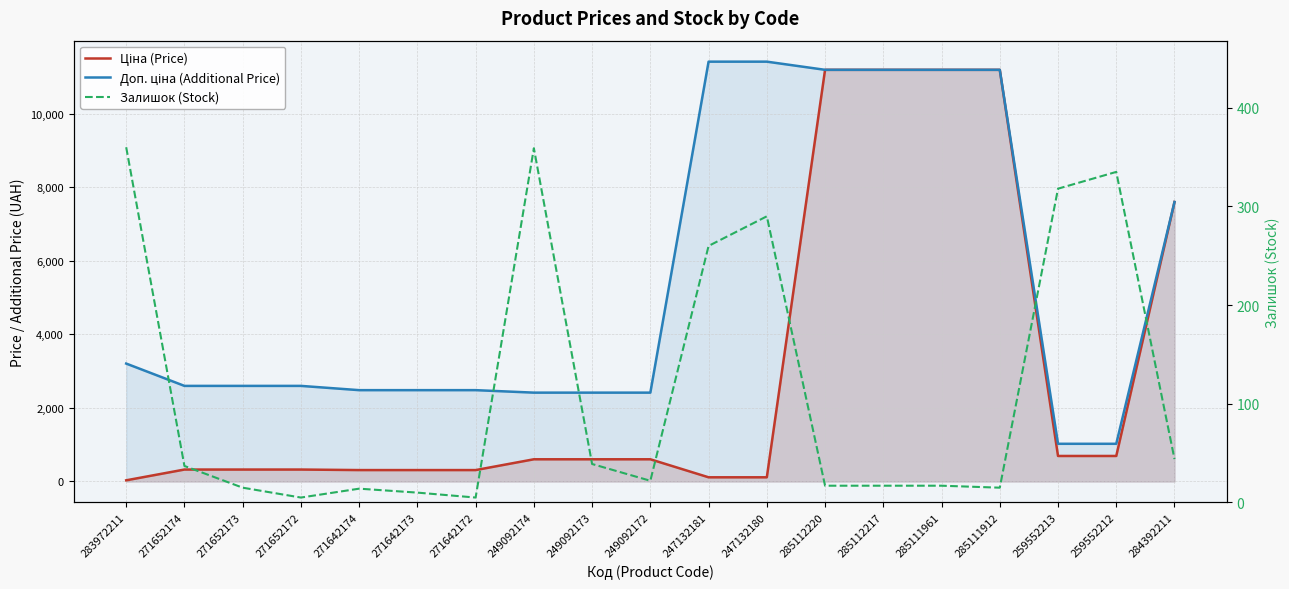

Which series changed the most between 259552213 and 284392211?

Ціна (Price)